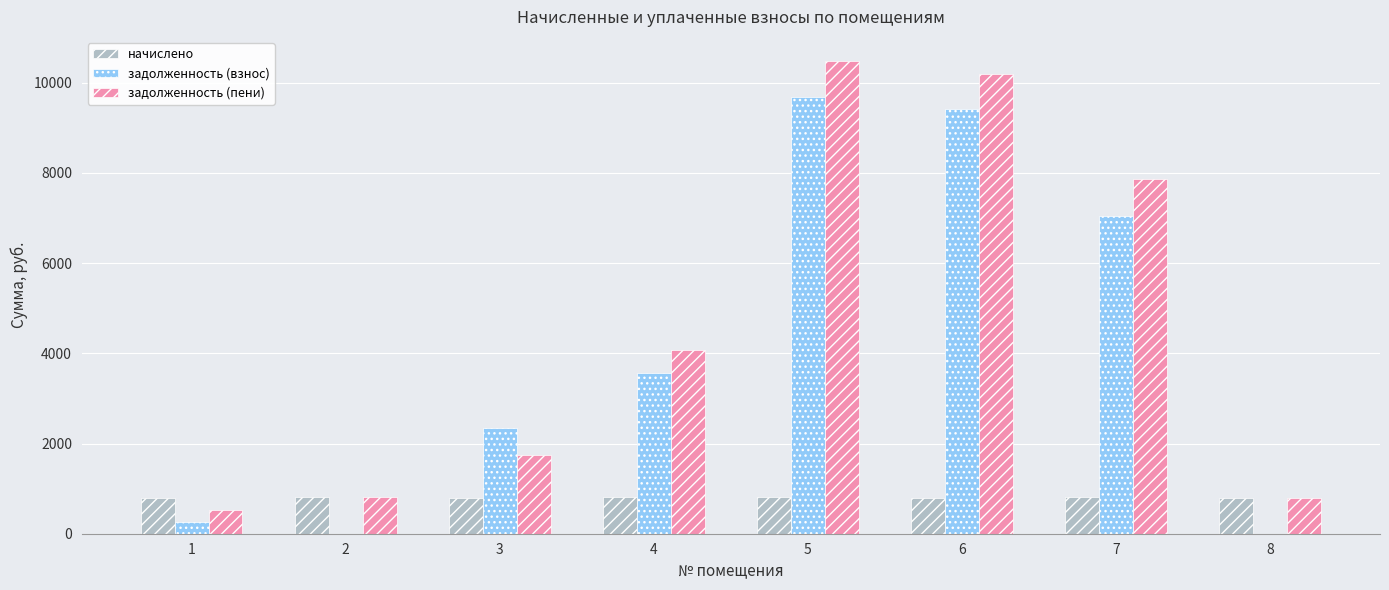

Which series has the widest spread of values?

задолженность (пени)